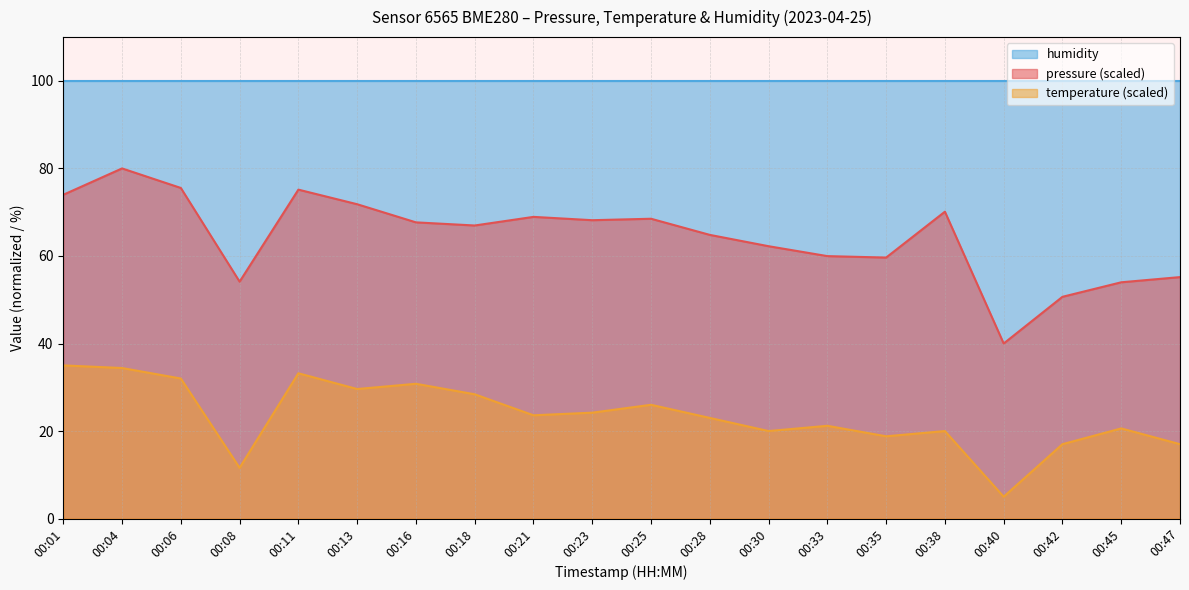

At which label is pressure closest to 60?

00:33